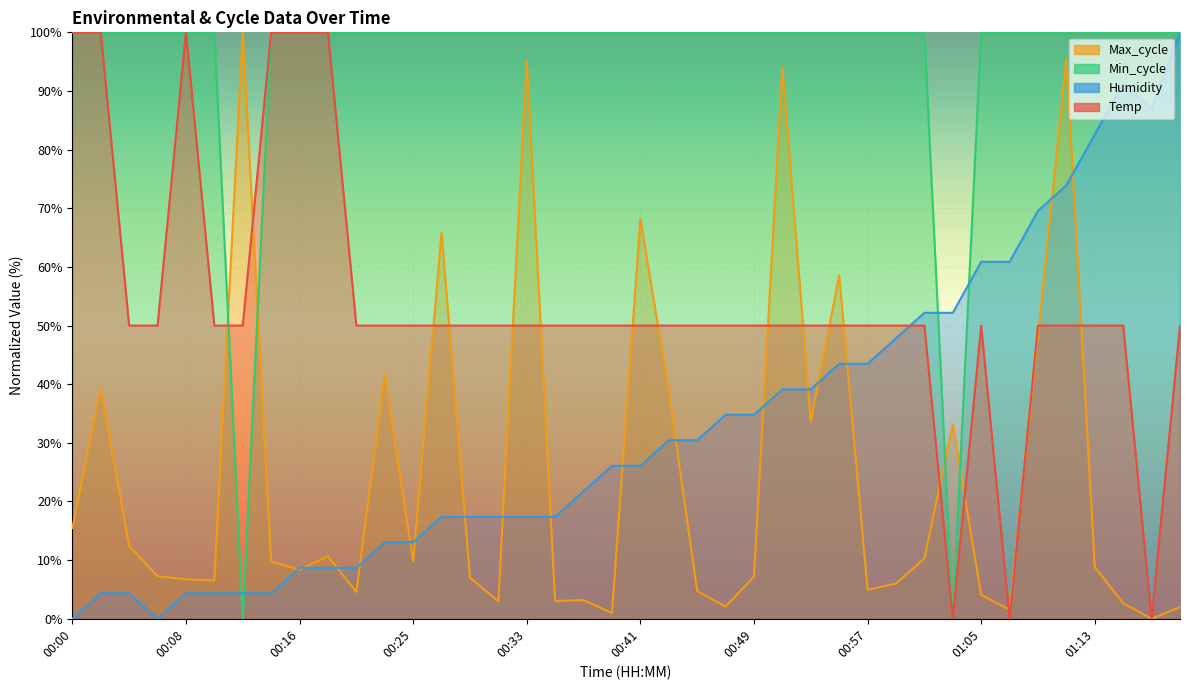

True or false: Temp has a value of 50.0 at 00:53.

True